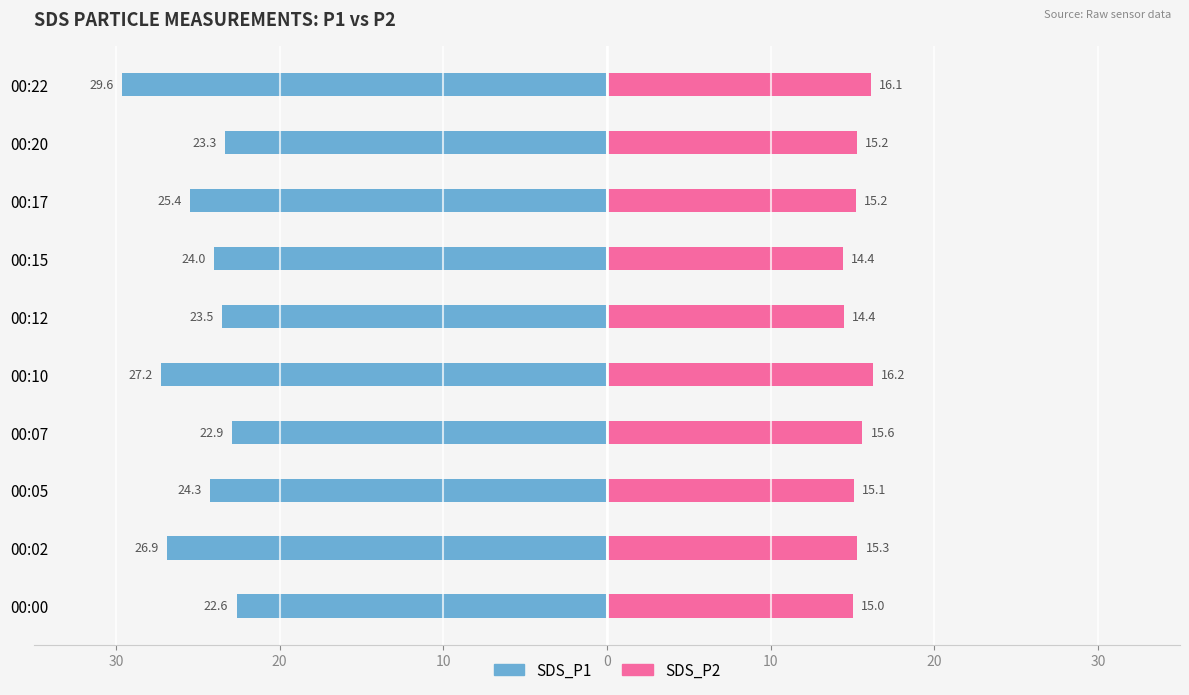

Read the SDS_P1 value at 00:20.

-23.3